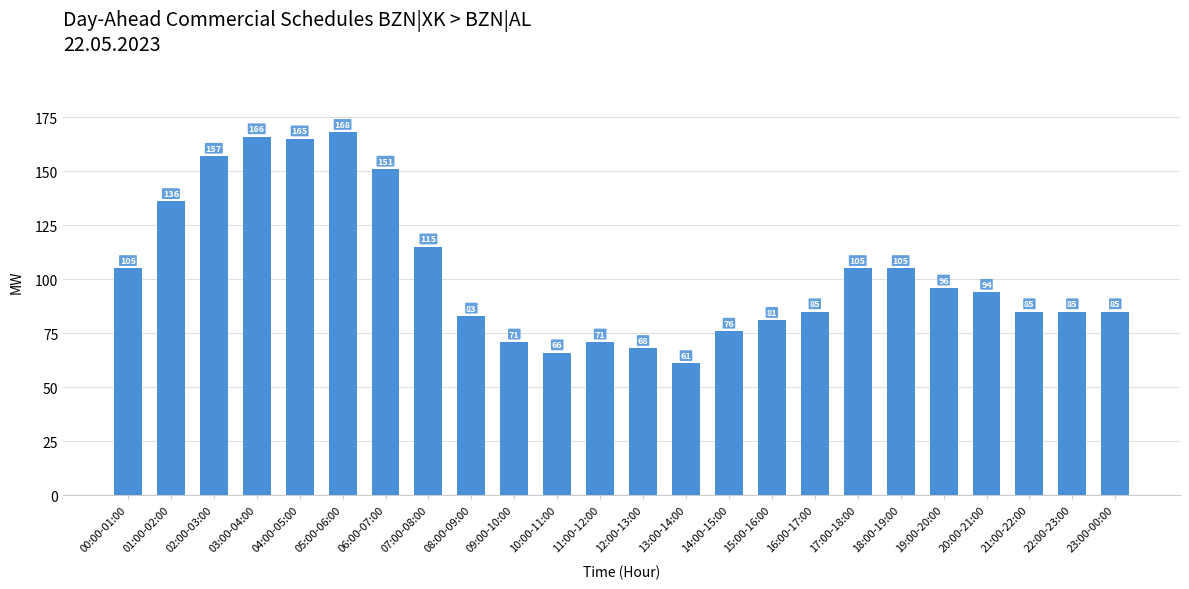

The chart shows a value of 22 at 12:00-13:00. True or false?

False